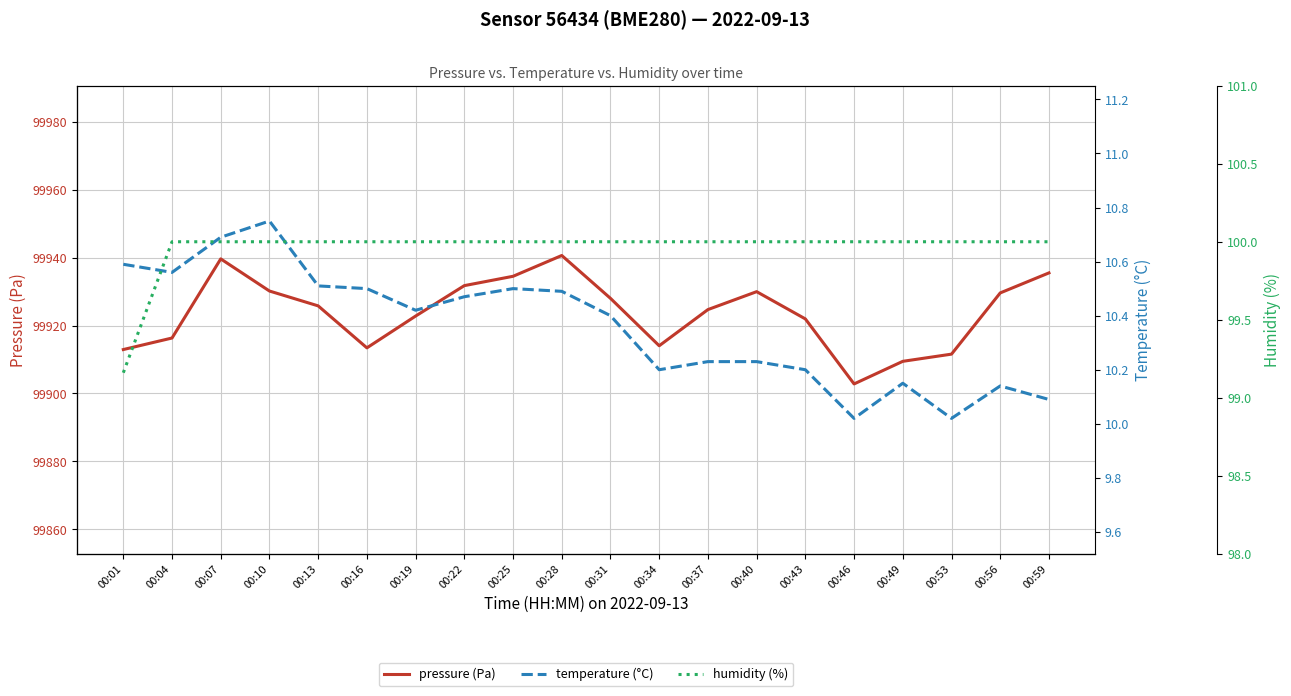

How many lines are shown in the chart?

3